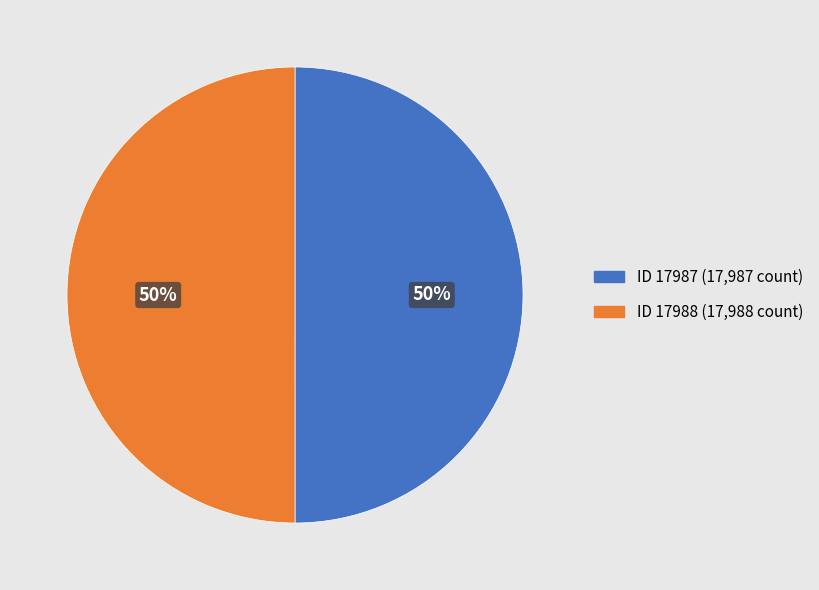

To the nearest percent, what is the average slice percentage?

50%